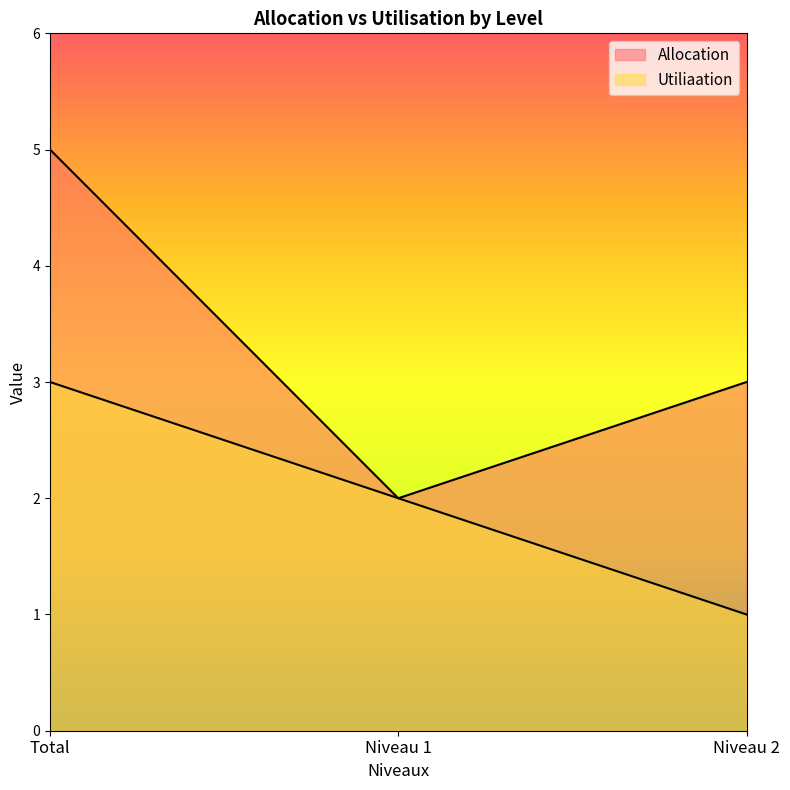

True or false: Utiliaation has a value of 1 at Niveau 1.

False